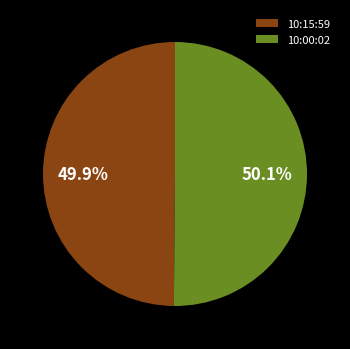

Count the number of slices in the pie.

2